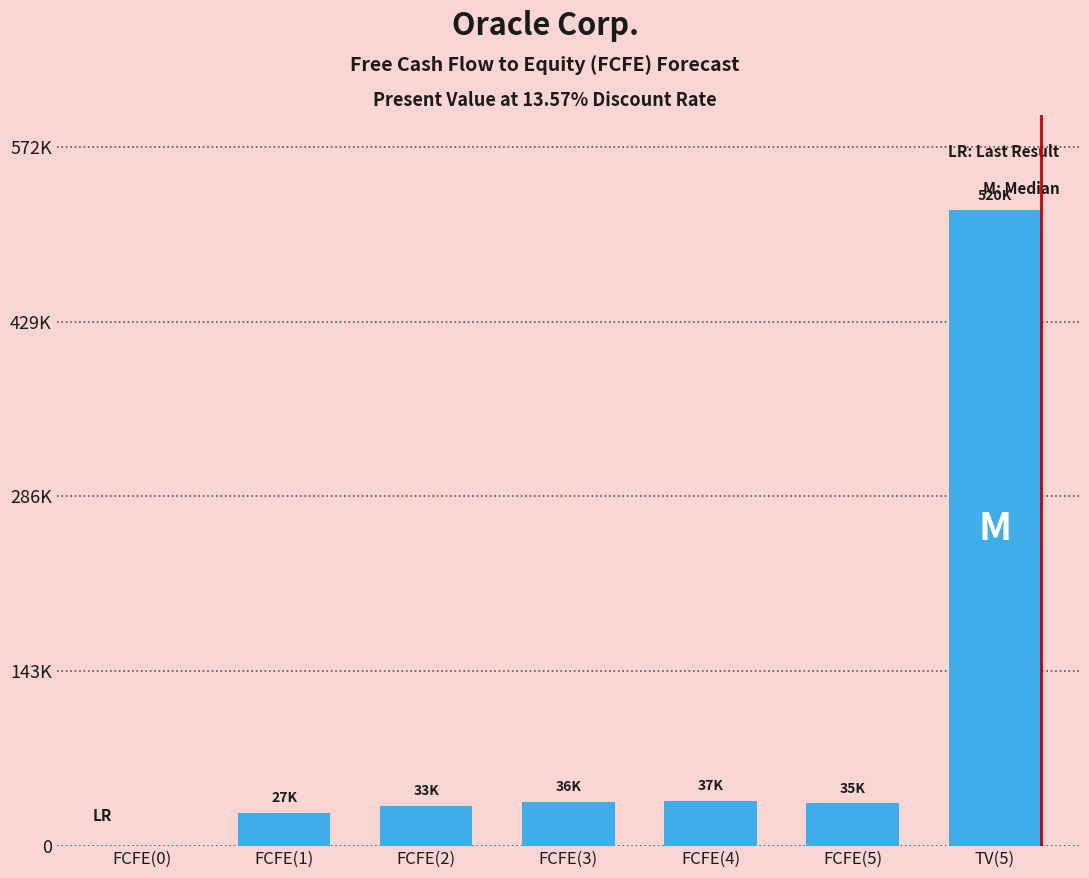

What is the label of the 7th bar from the right?

FCFE(0)